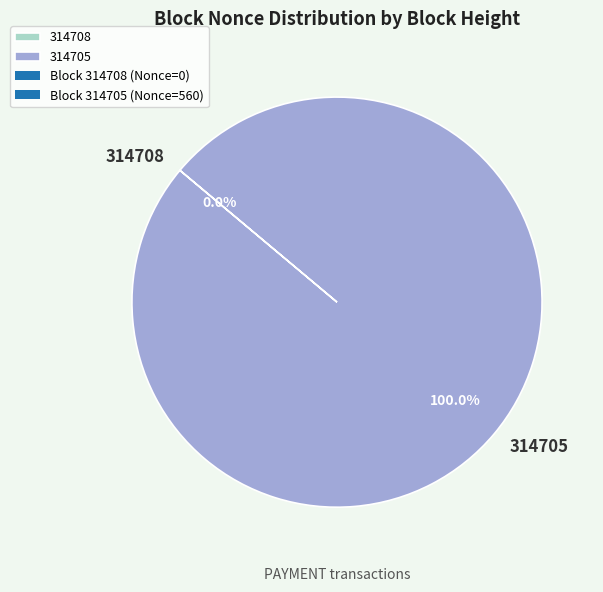

Rank the categories by value from highest to lowest.

314705, 314708